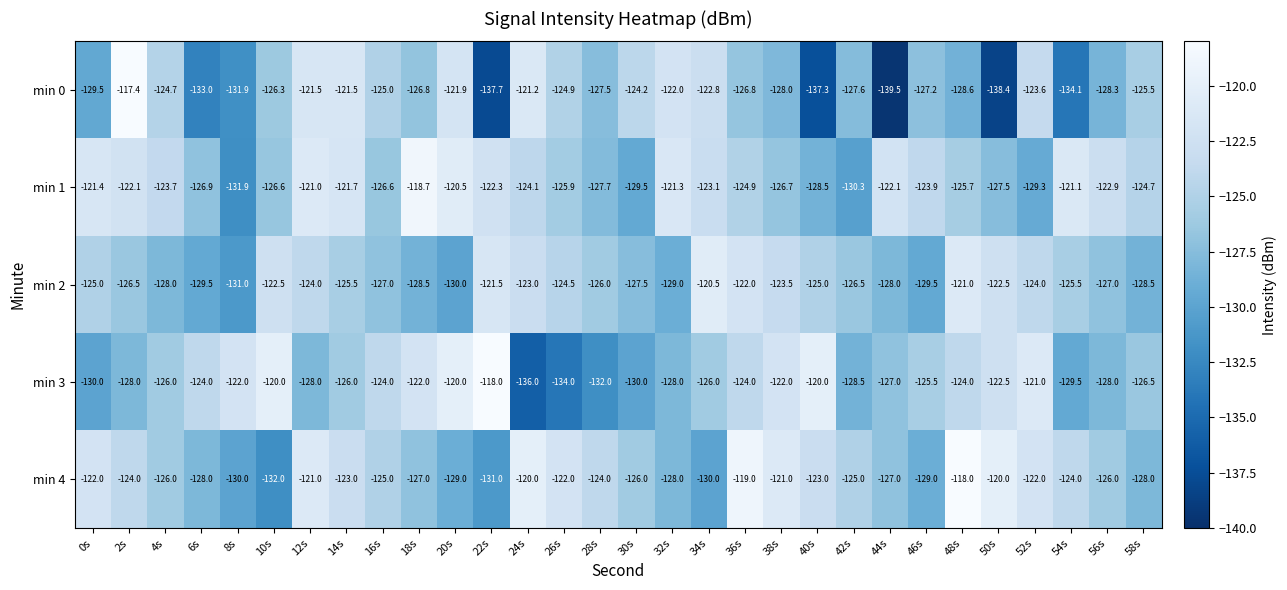

Which series has the widest spread of values?

min 0